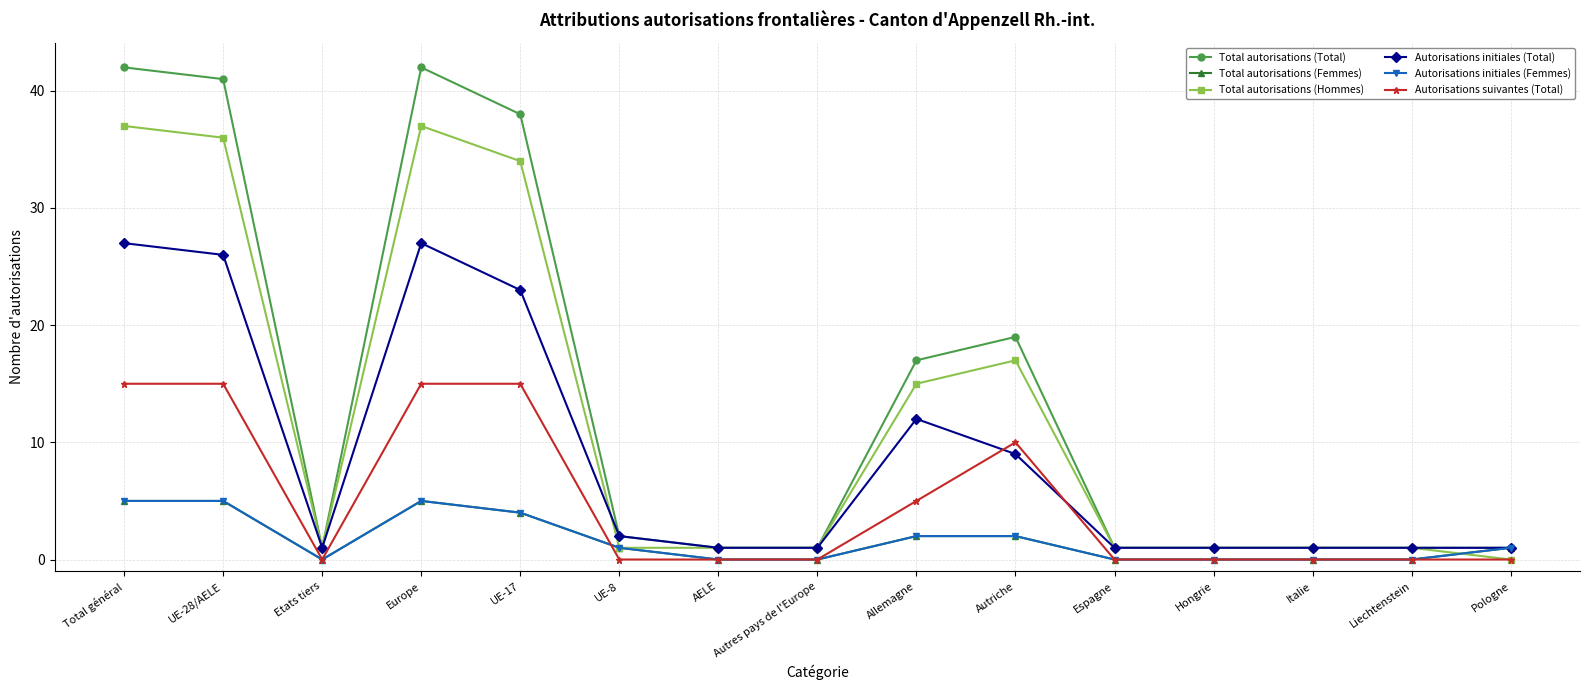

Is this an area chart (filled region under the line)?

No